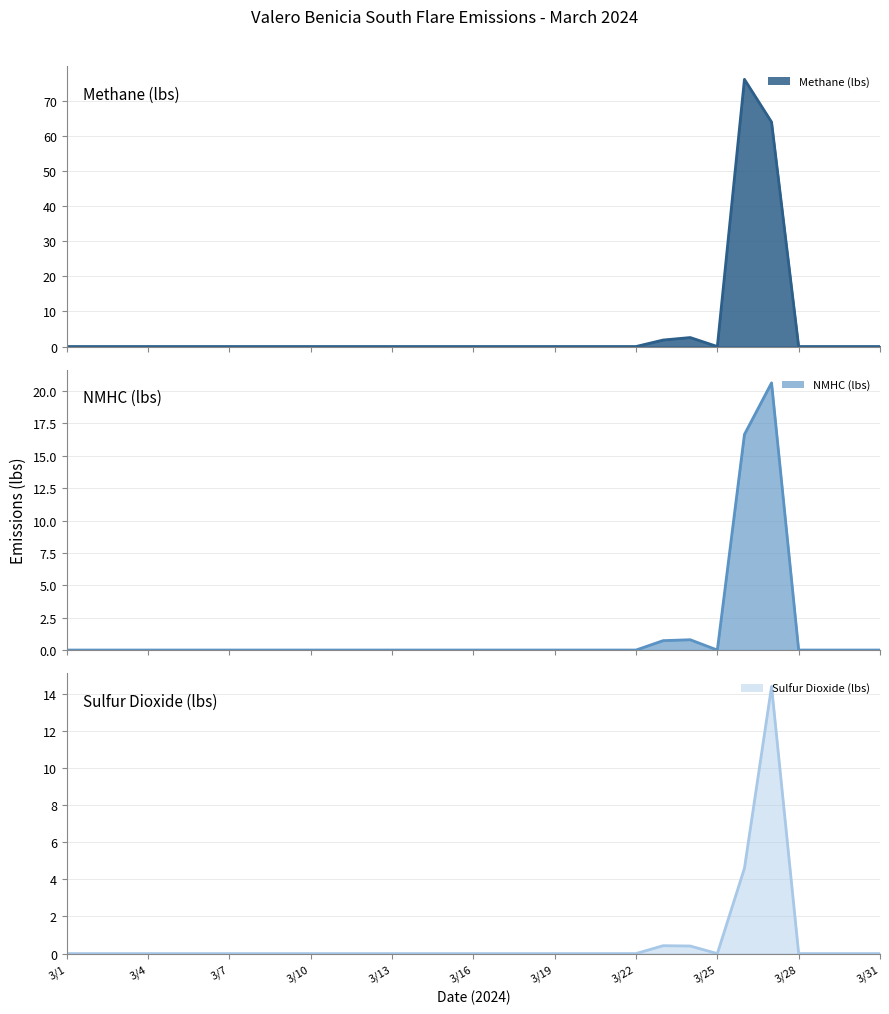

Is it true that Methane (lbs) (line) equals 0.0 at 3/4?

True